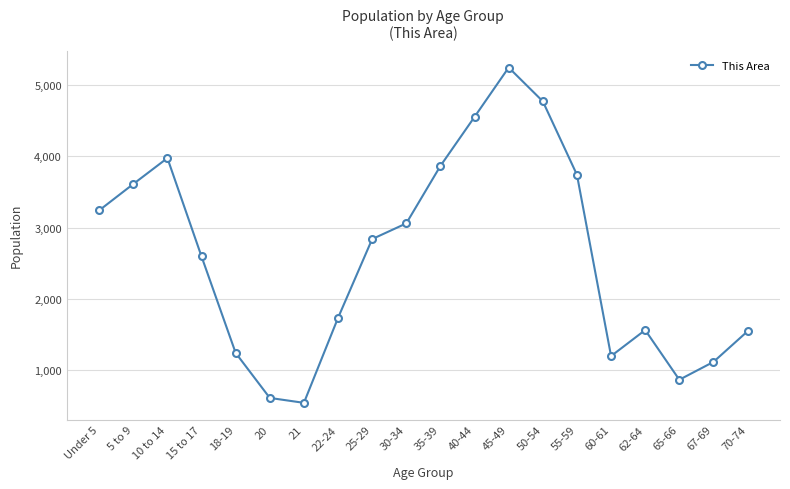

Which label corresponds to the smallest value in the chart?

21